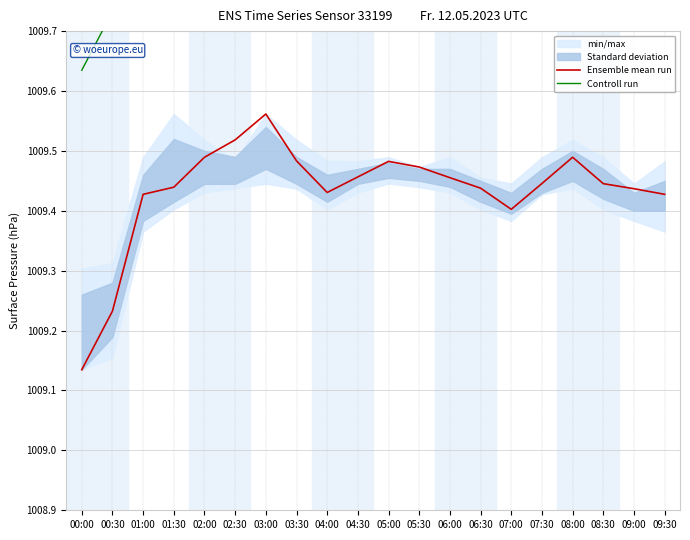

Is the value of Controll run at 00:30 greater than the value of Ensemble mean run at 02:00?

Yes